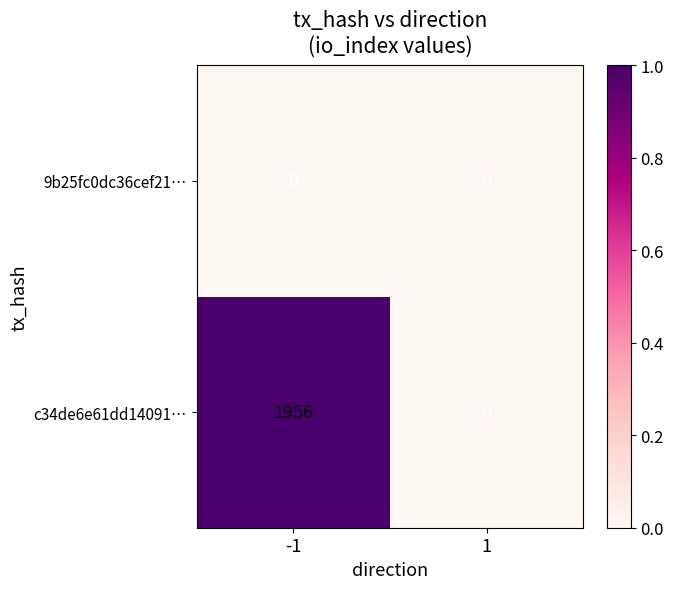

Is the value of 9b25fc0dc36cef21… at -1 greater than the value of c34de6e61dd14091… at -1?

No